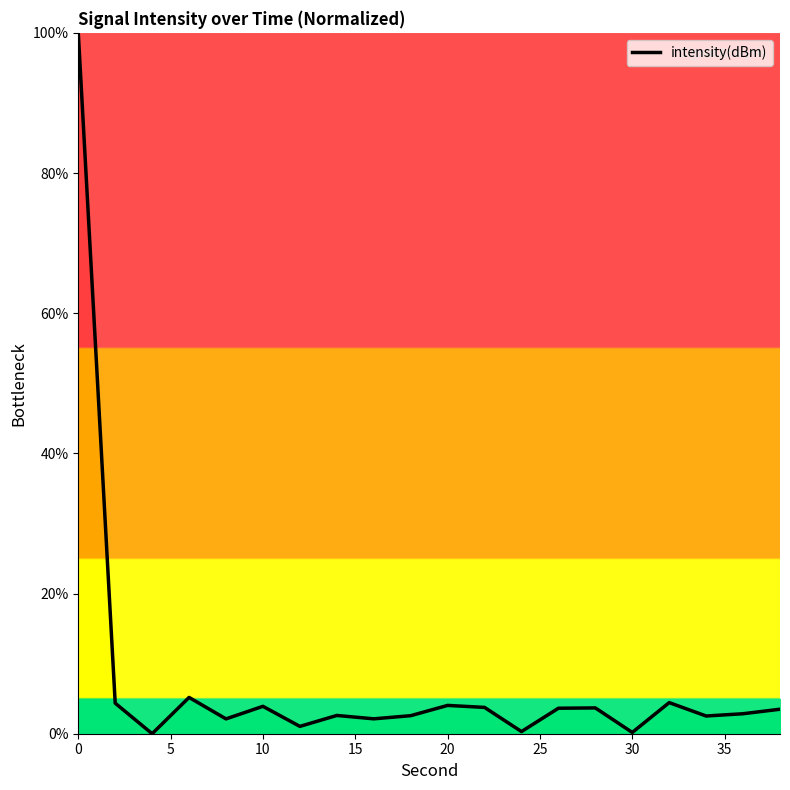

What is the maximum value shown in the chart?

100.0